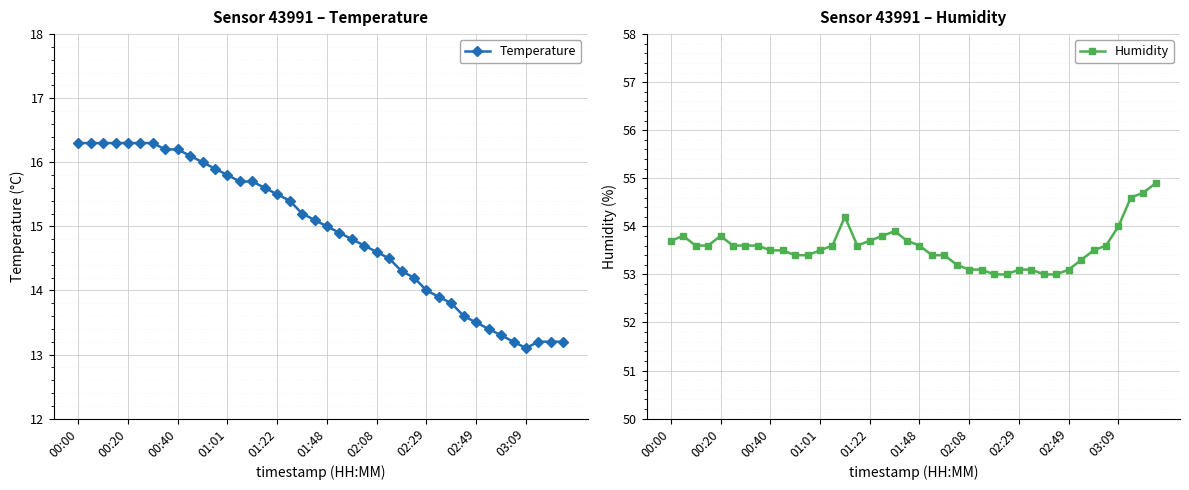

How many interior local peaks does the Humidity series have?

4